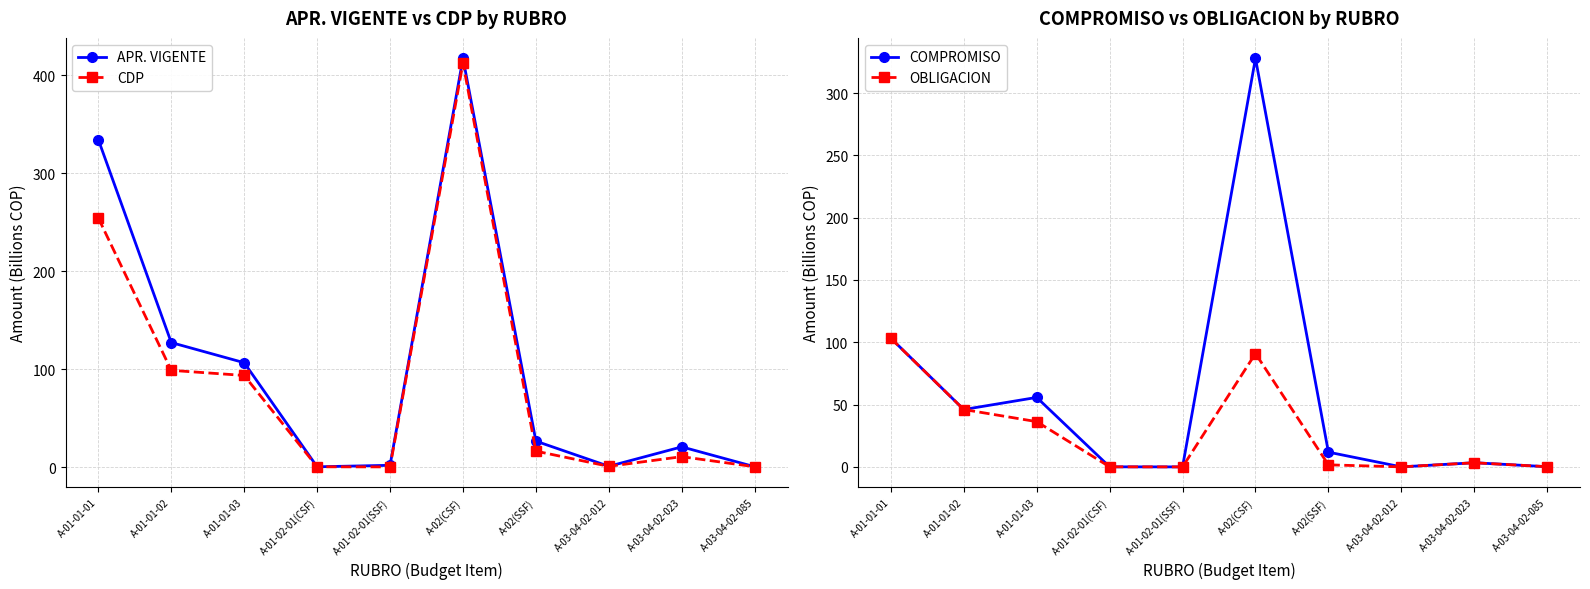

What is the difference between the CDP values at A-01-02-01(SSF) and A-02(SSF)?

16.1